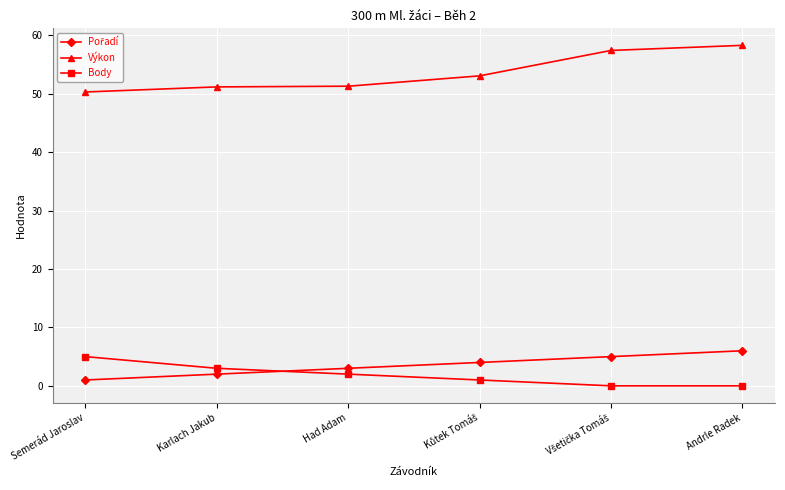

How many values in the Body series are below 2?

3